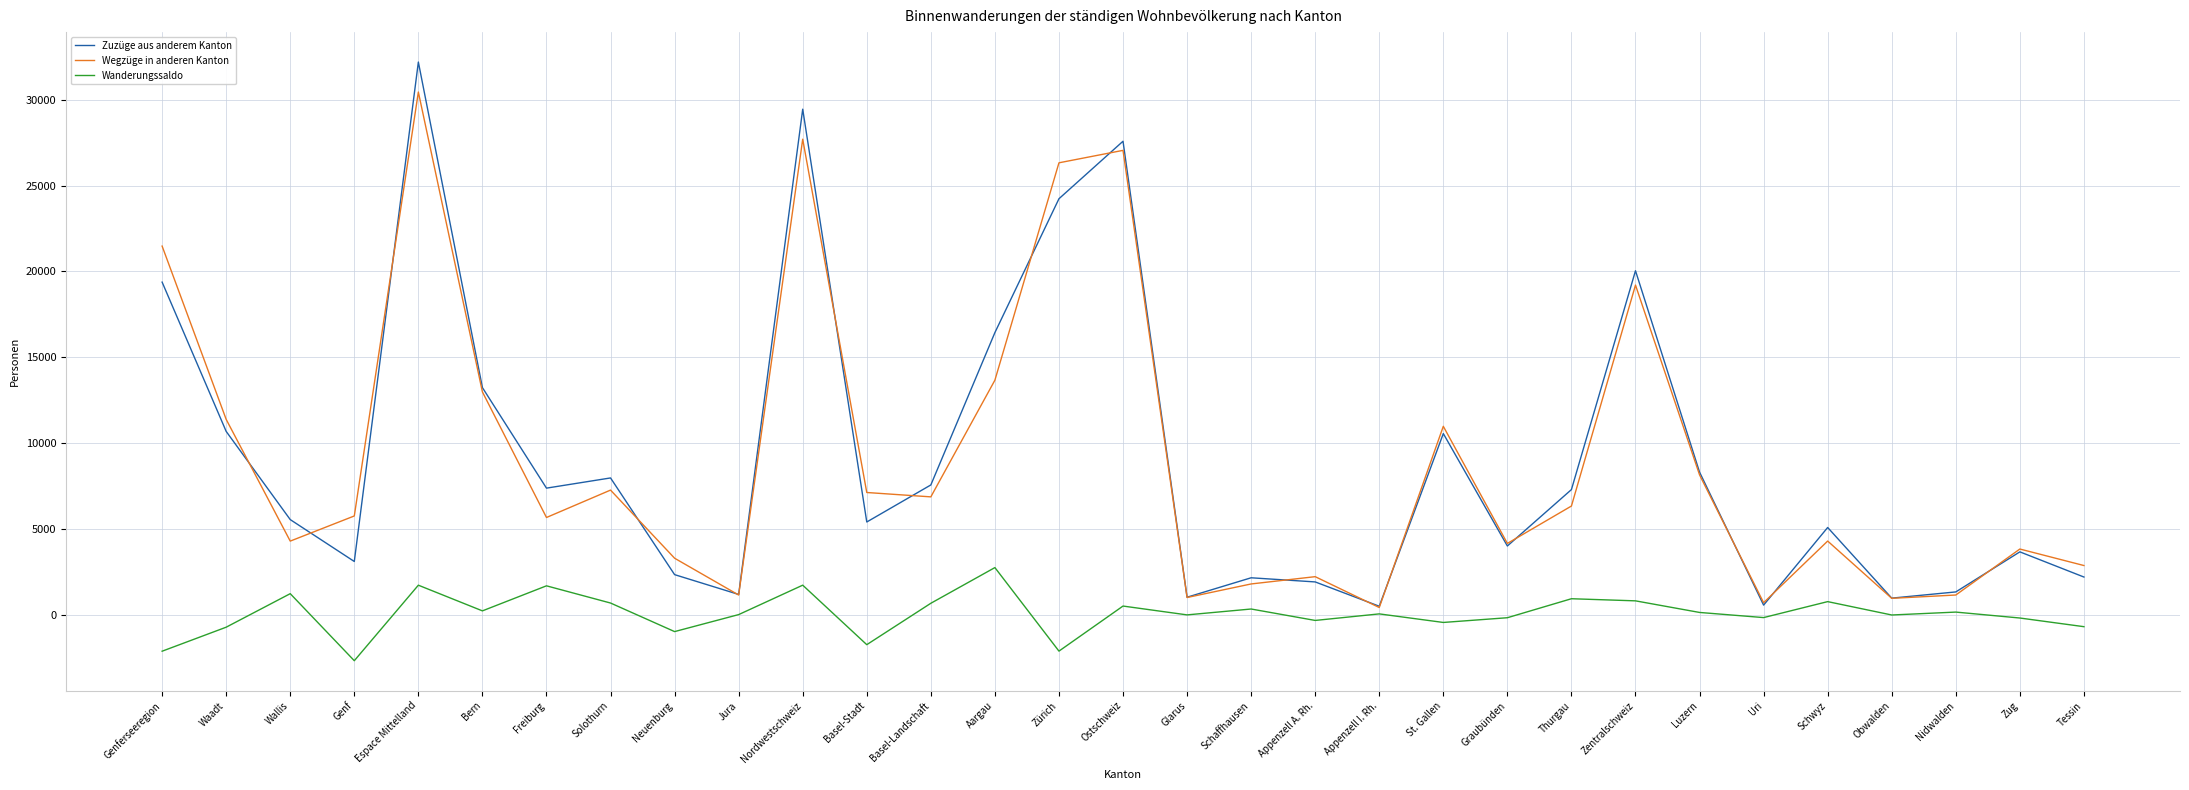

What is the difference between the highest and lowest values at Obwalden?

981